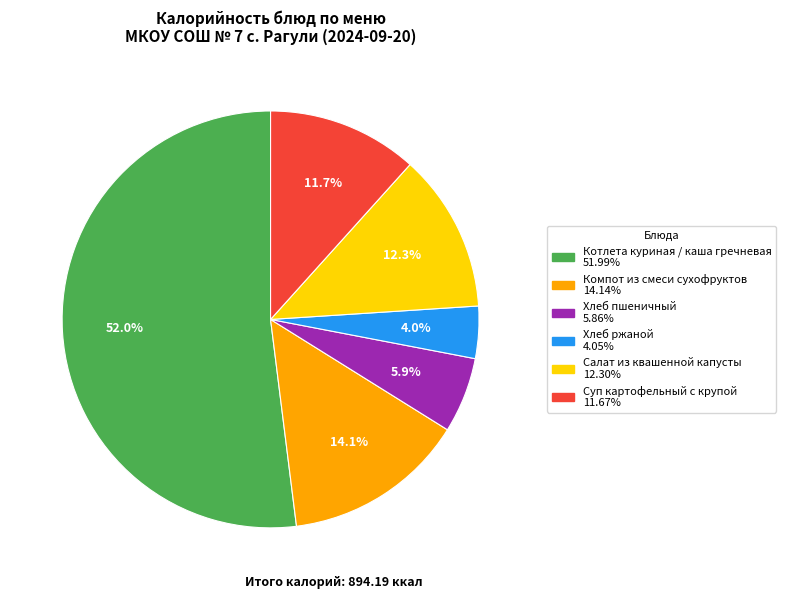

To the nearest percent, what is the difference between the largest and smallest slice percentages?

48%